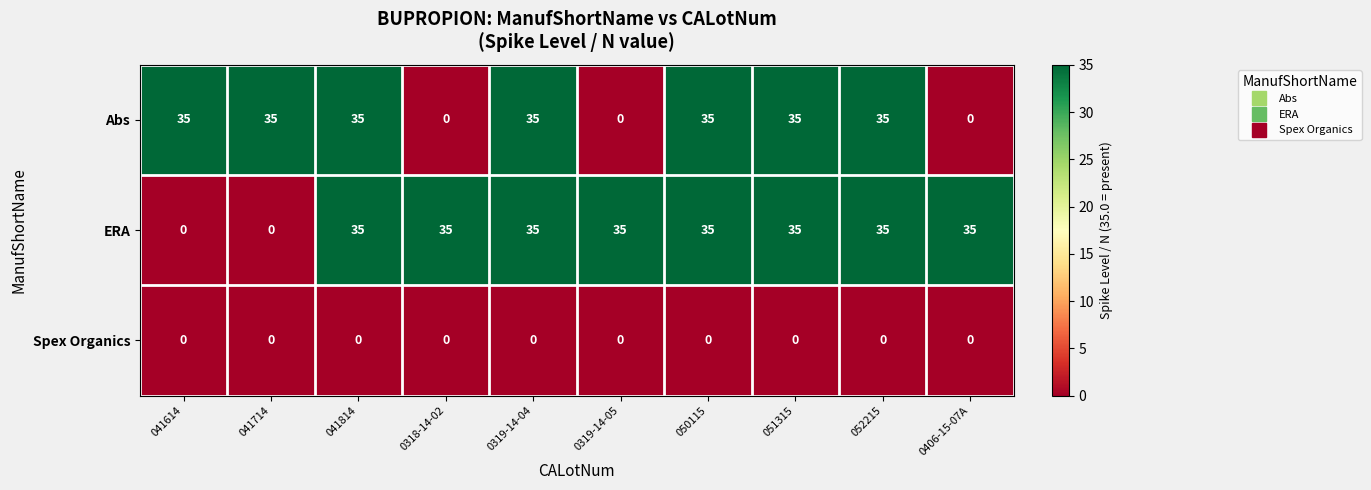

Is it true that ERA equals 35 at 0318-14-02?

True